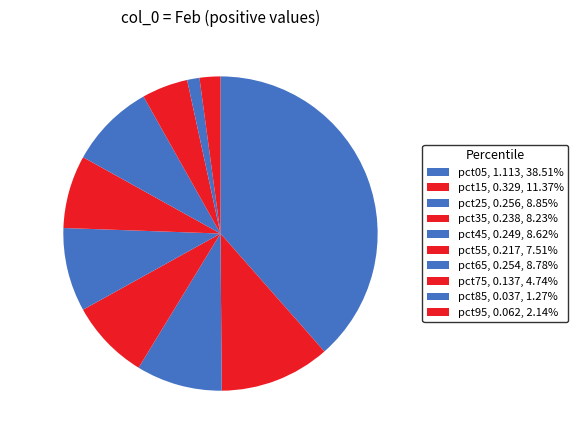

Which category has the smallest portion of the pie?

pct85